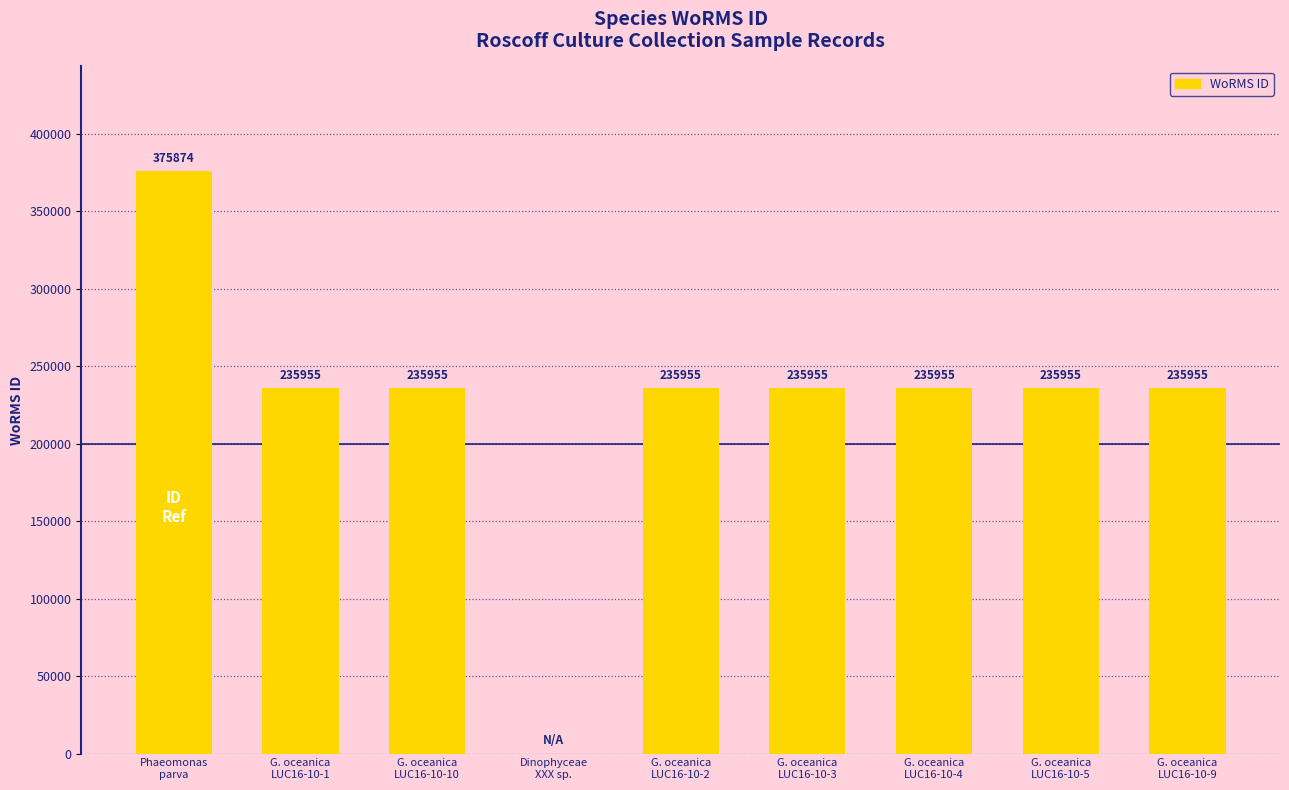

What is the greatest value displayed?

375874